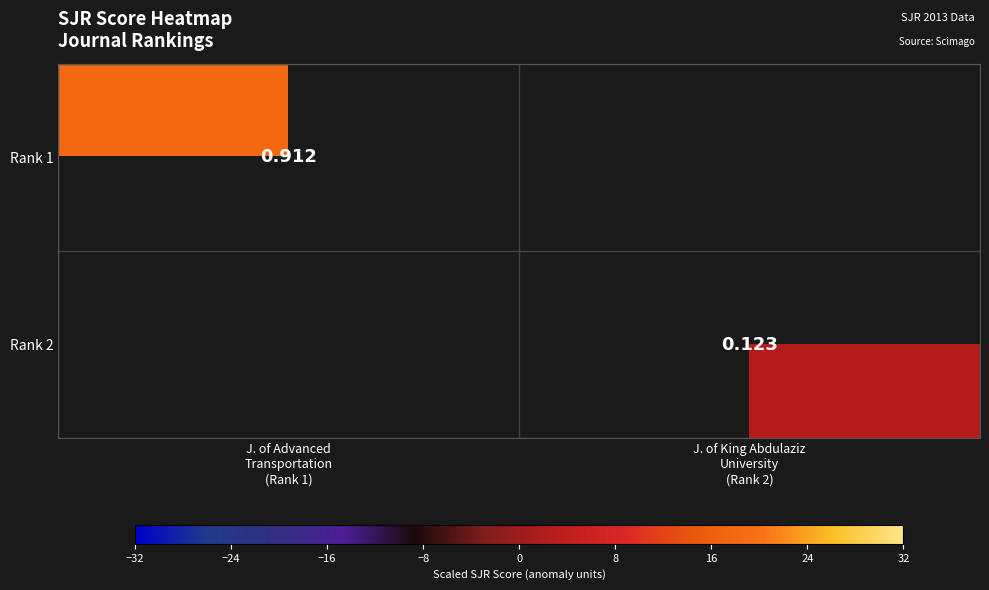

How many distinct data groups are displayed?

2